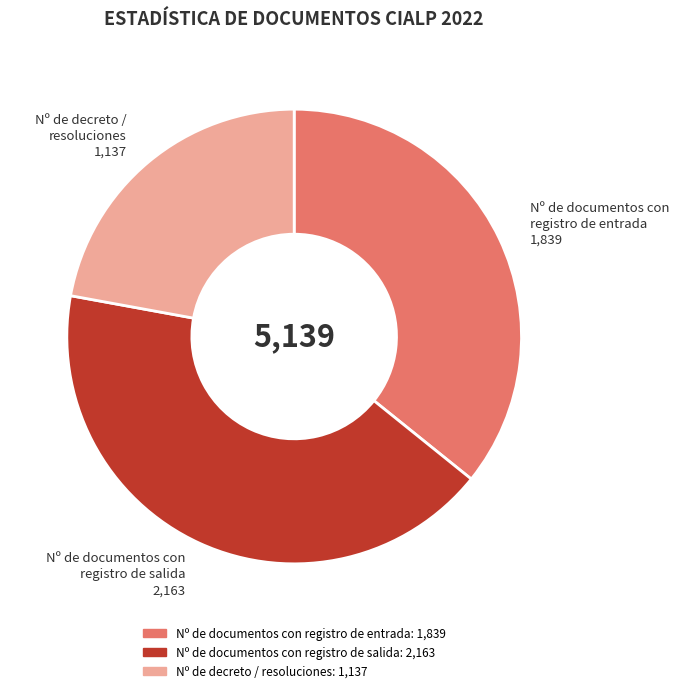

Between Nº de decreto / resoluciones and Nº de documentos con registro de salida, which is larger?

Nº de documentos con registro de salida